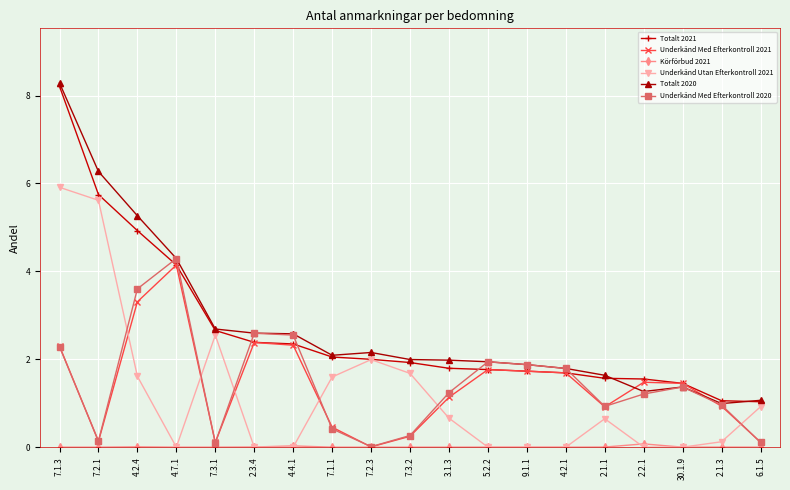

True or false: Underkänd Med Efterkontroll 2021 has more than 1 interior local peaks.

True